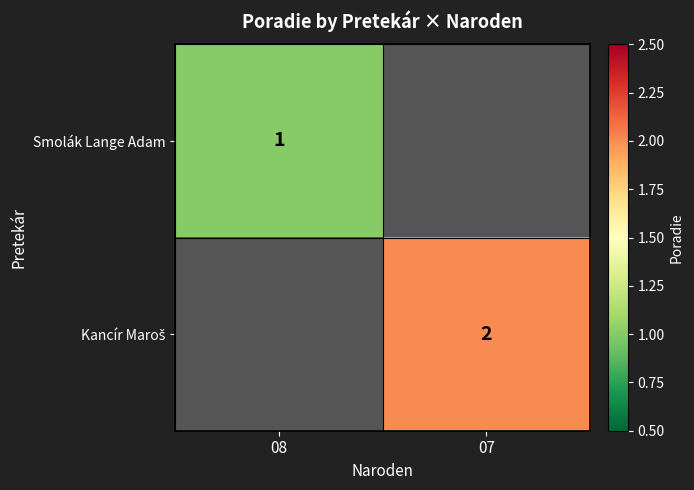

Is it true that Smolák Lange Adam equals 1 at 08?

True